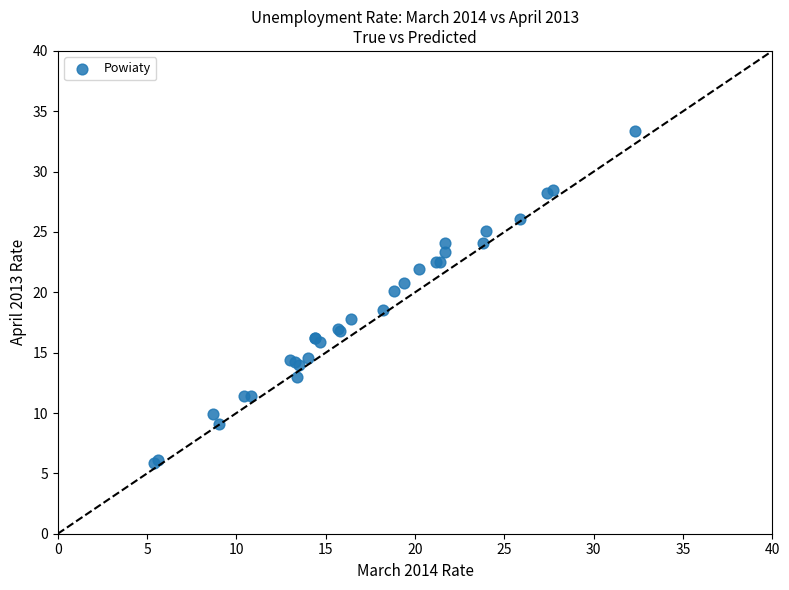

What Y value in the scatter plot is closest to 19?

18.5